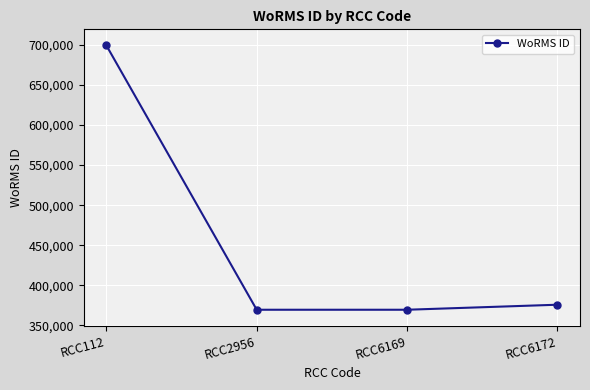

Which label corresponds to the largest value in the chart?

RCC112